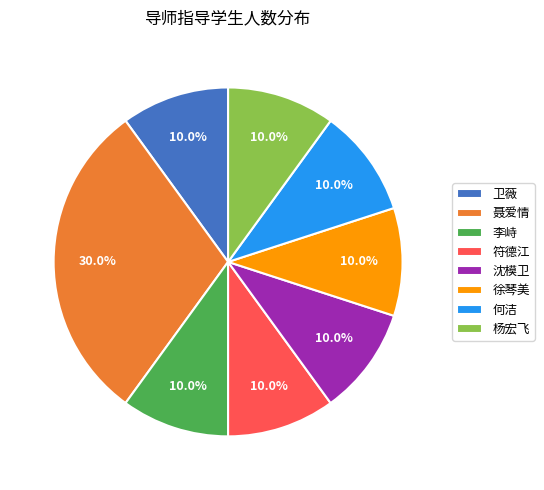

The 李峙 slice represents 10% of the pie. True or false?

True